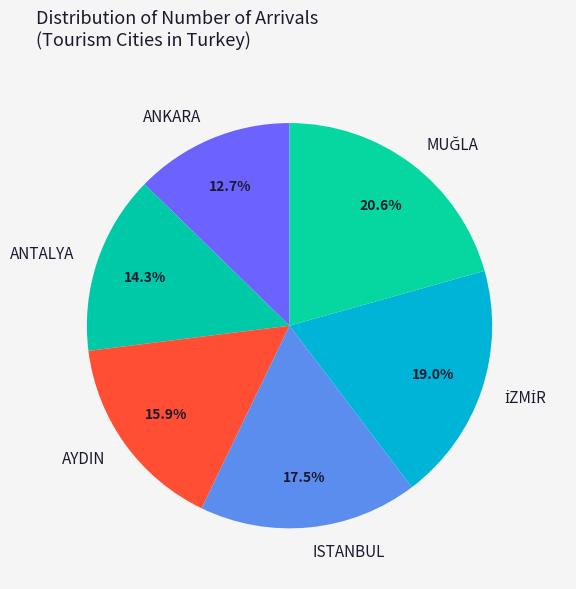

How many slices are in this pie chart?

6